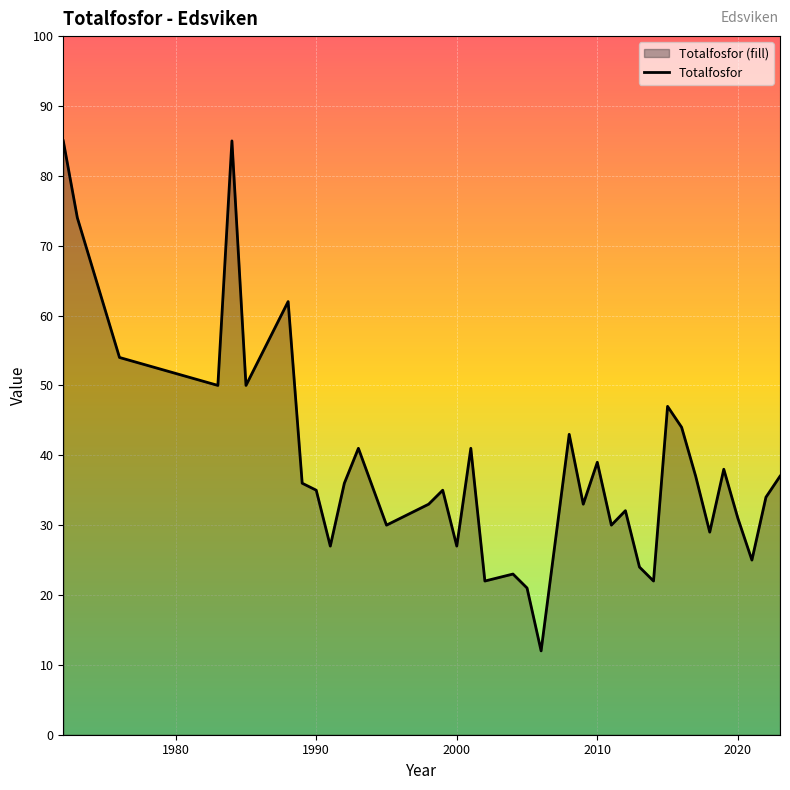

What is the smallest value displayed?

12.0